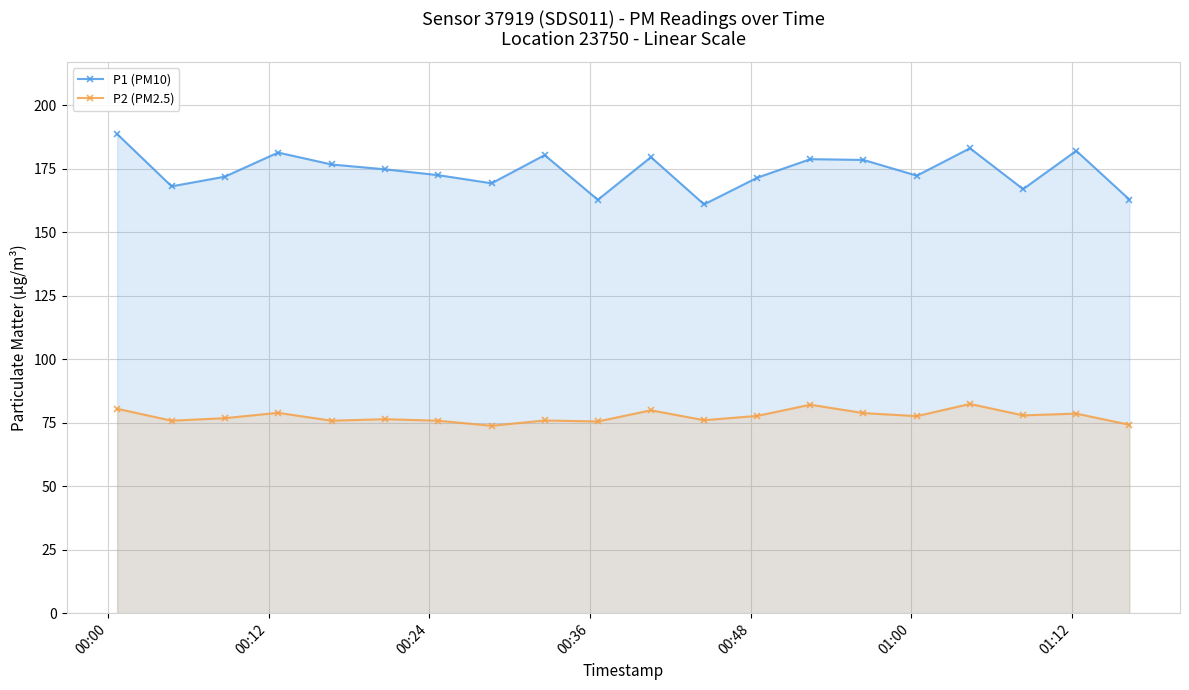

What is the value of the P2 (PM2.5) point at the 14th from the left?

82.1